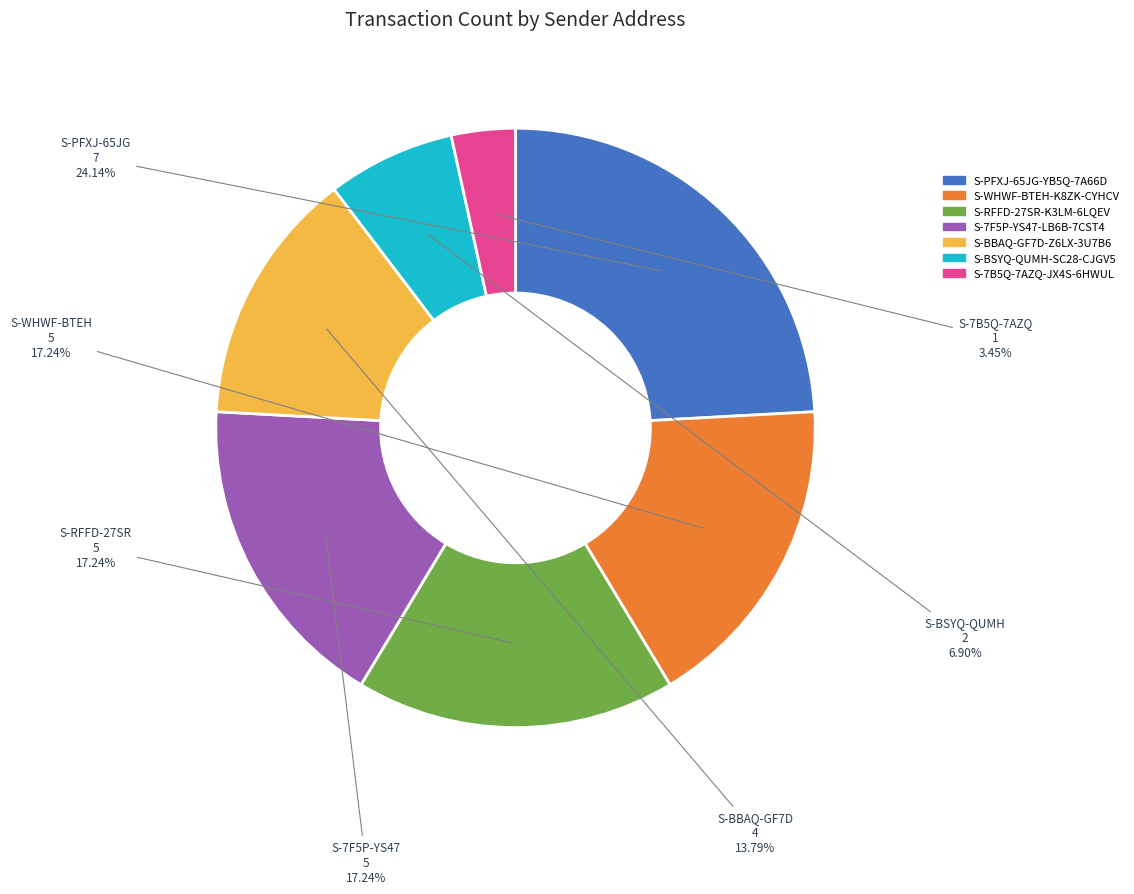

To the nearest percent, what is the difference between the S-BSYQ-QUMH-SC28-CJGV5 and S-7B5Q-7AZQ-JX4S-6HWUL slice percentages?

3%